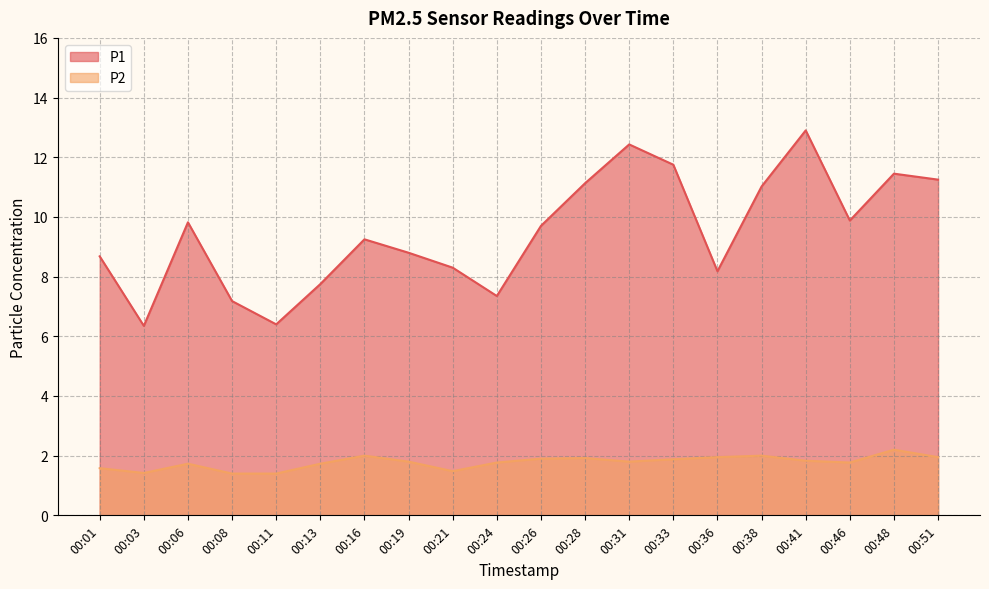

Which has a higher value, 00:03 or 00:16?

00:16